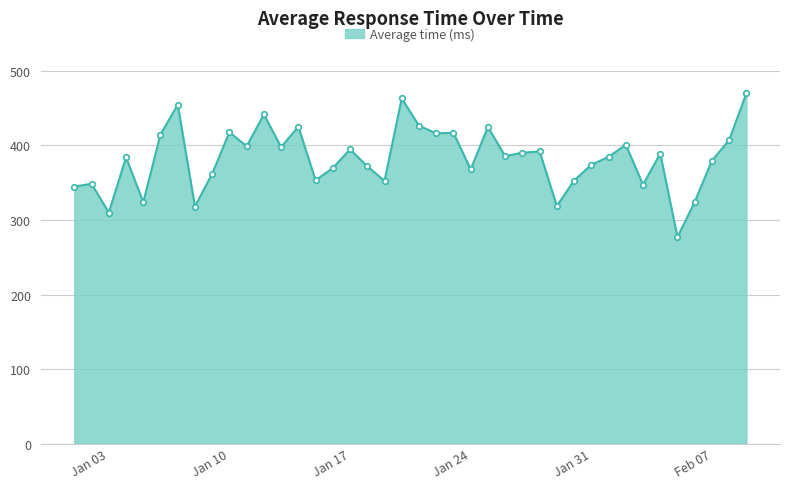

True or false: there are more than 1 points higher than both neighbors.

True